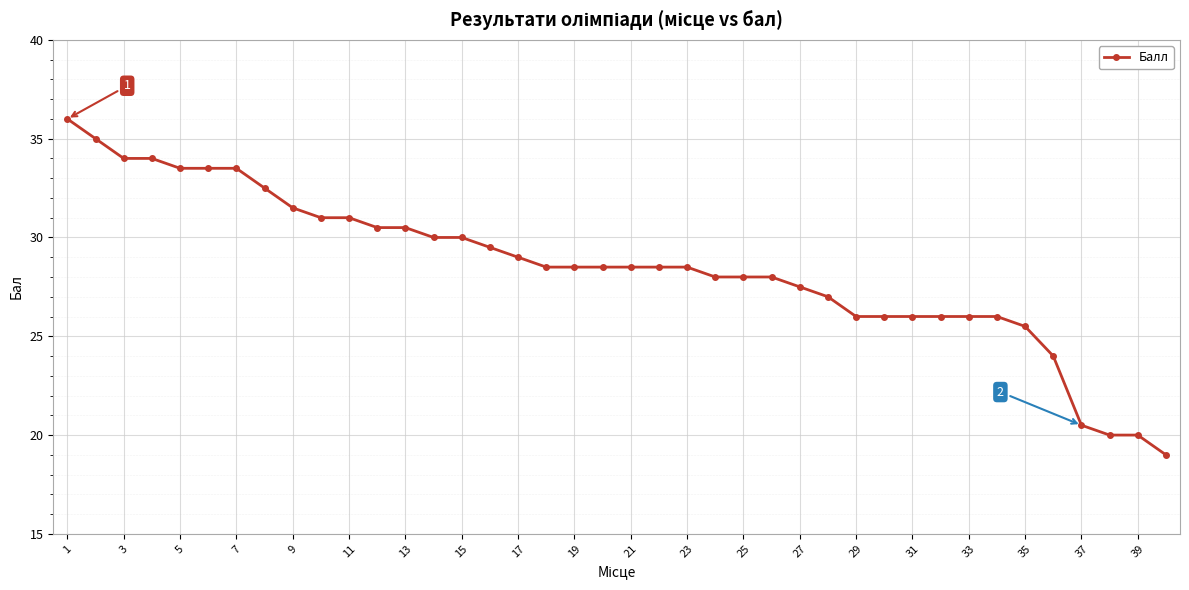

What is the difference between the maximum and minimum values?

17.0